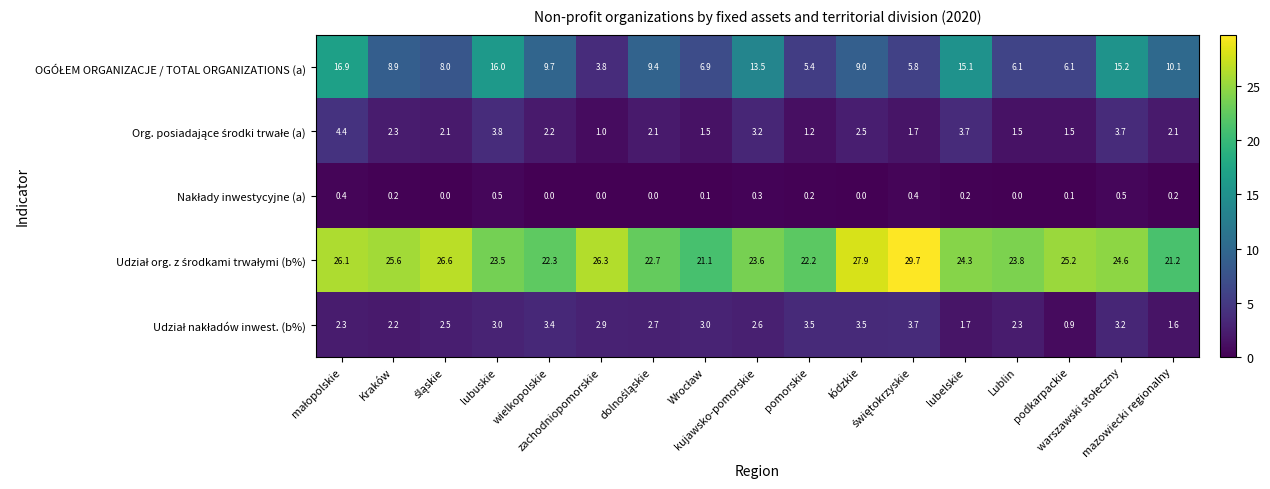

At how many categories does at least one series exceed 4?

17